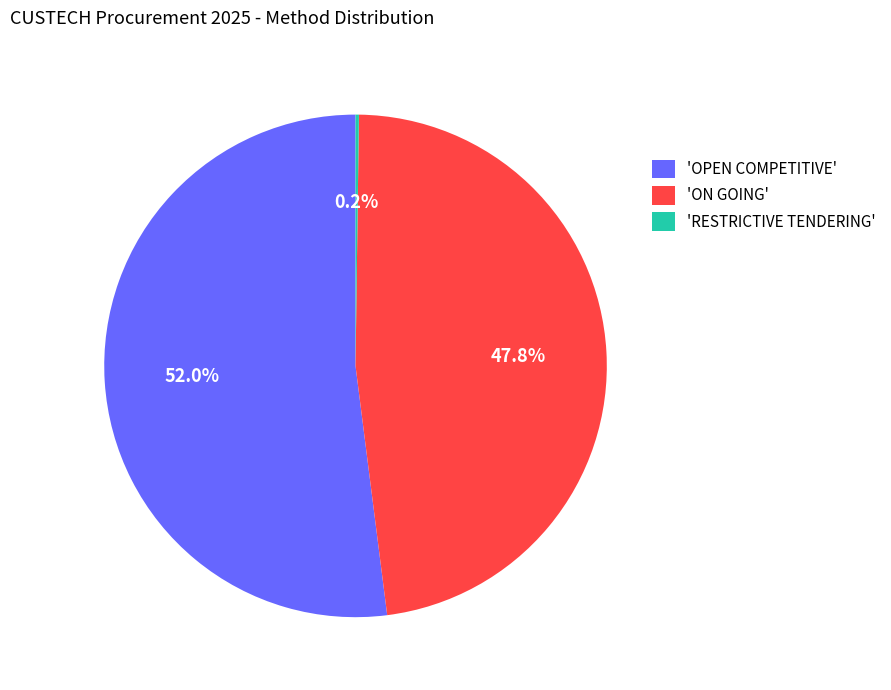

How much of the chart is everything except 'OPEN COMPETITIVE'?

48.0%